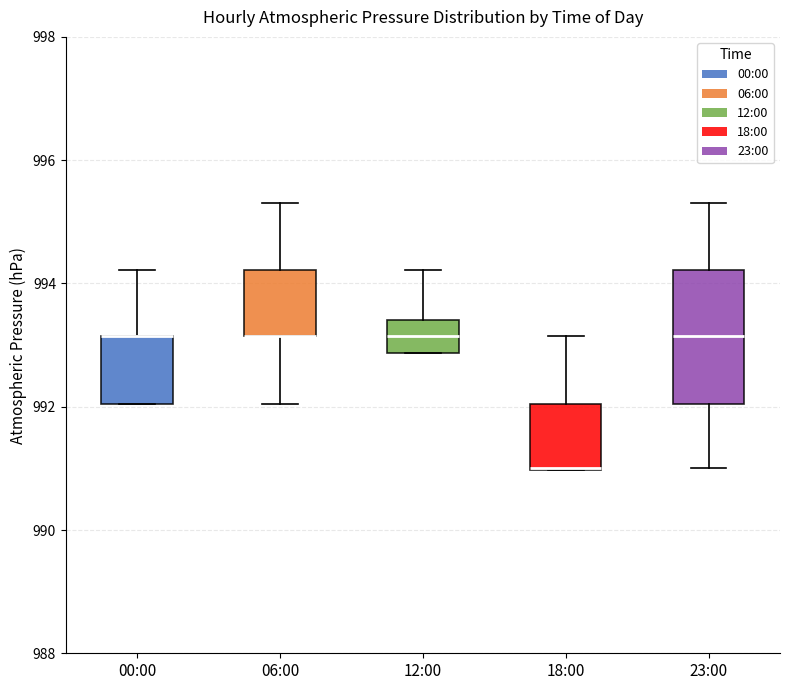

Reading left to right, transcribe this box plot: for each box, give where its median line is, the range the box spans, and where its two whiskers end, as read against the y-axis. The values are not printed on the chart, so give them approximately, as read against the axis.

00:00: median 993.2 (drawn on the box's upper edge), box 992.0 to 993.2, whiskers 992.0 to 994.2
06:00: median 993.2 (drawn on the box's lower edge), box 993.2 to 994.2, whiskers 992.0 to 995.4
12:00: median 993.2, box 992.8 to 993.4, whiskers 992.8 to 994.2
18:00: median 991.0 (drawn on the box's lower edge), box 991.0 to 992.0, whiskers 991.0 to 993.2
23:00: median 993.2, box 992.0 to 994.2, whiskers 991.0 to 995.4